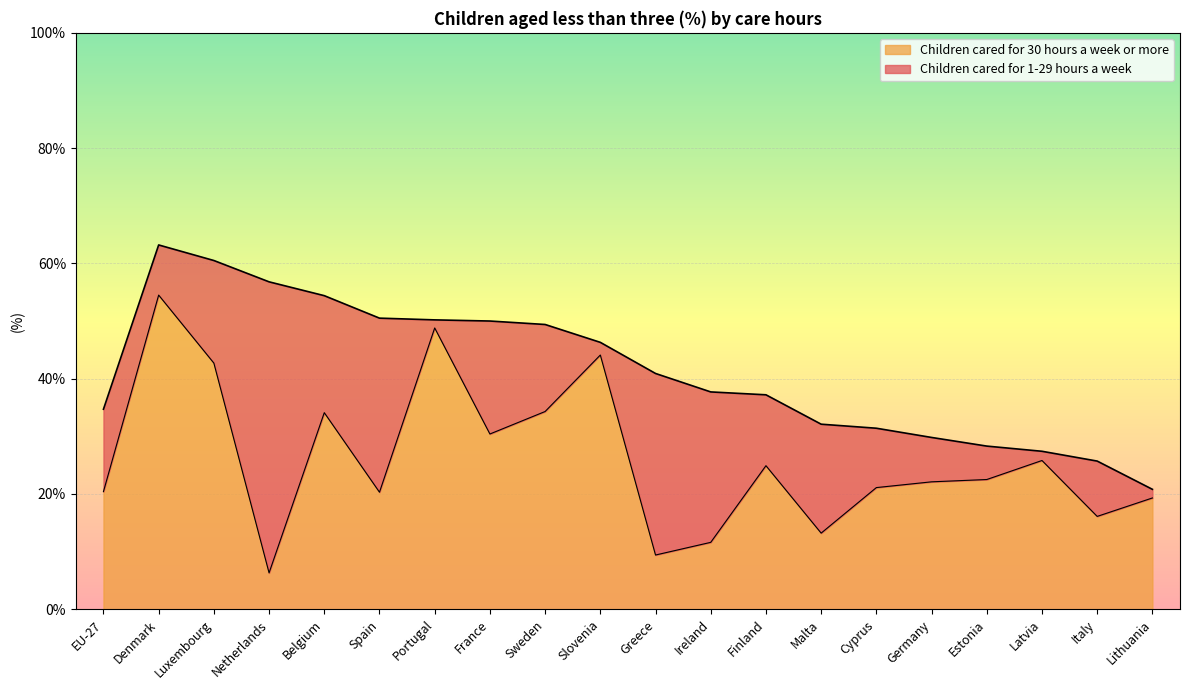

Where is the first local maximum?

Denmark